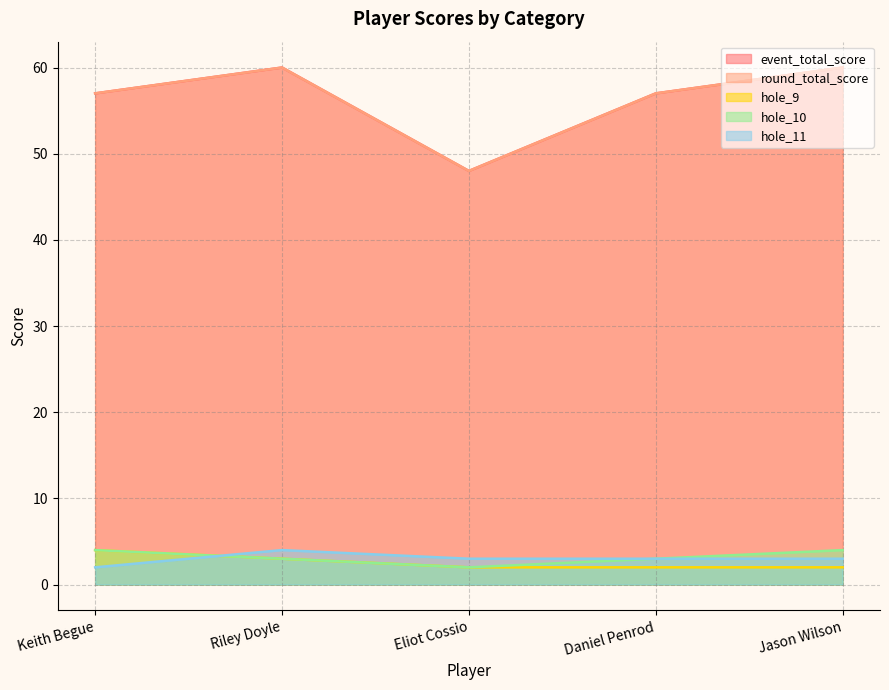

Reading left to right, transcribe all the data shown in this chart.

event_total_score: Keith Begue=57	Riley Doyle=60	Eliot Cossio=48	Daniel Penrod=57	Jason Wilson=60
round_total_score: Keith Begue=57	Riley Doyle=60	Eliot Cossio=48	Daniel Penrod=57	Jason Wilson=60
hole_9: Keith Begue=4	Riley Doyle=3	Eliot Cossio=2	Daniel Penrod=2	Jason Wilson=2
hole_10: Keith Begue=4	Riley Doyle=3	Eliot Cossio=2	Daniel Penrod=3	Jason Wilson=4
hole_11: Keith Begue=2	Riley Doyle=4	Eliot Cossio=3	Daniel Penrod=3	Jason Wilson=3